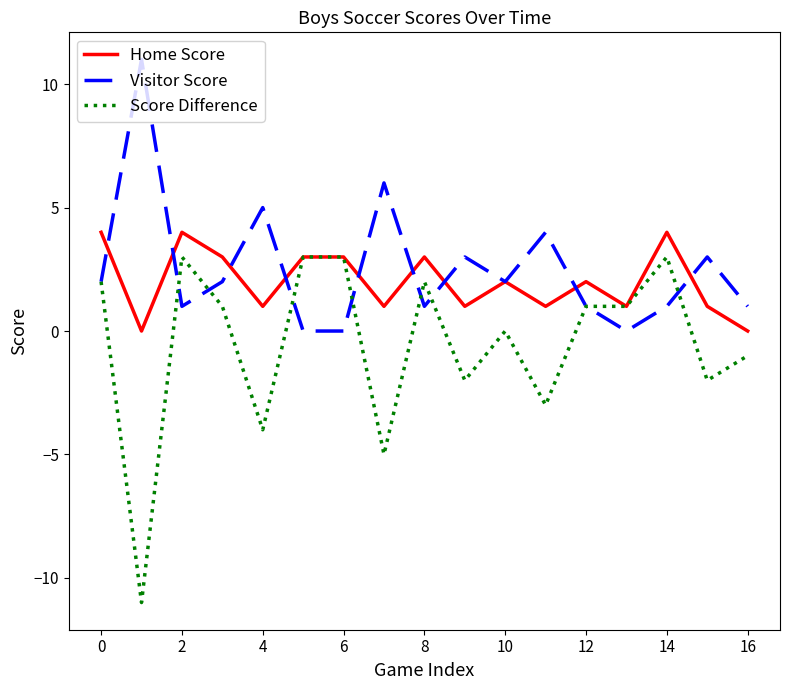

What is the smallest value displayed?

-11